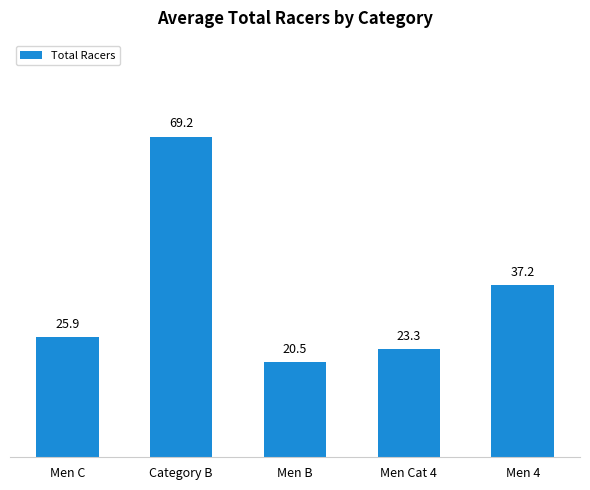

Which has a higher value, Men 4 or Category B?

Category B